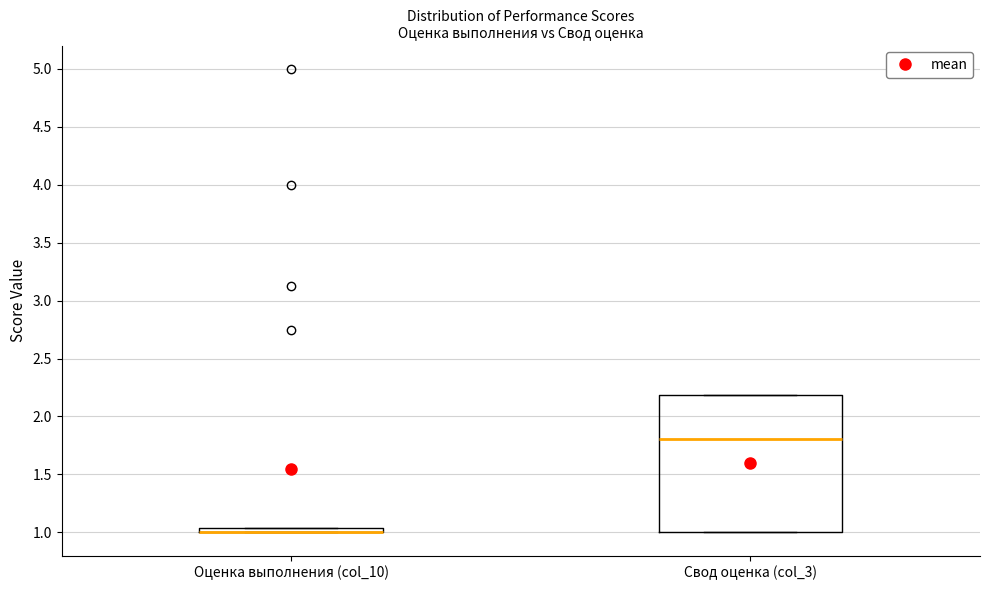

Where is the lower edge of the box for Оценка выполнения (col_10) on the y-axis? The values are not printed on the chart, so give them approximately, as read against the axis.

1.00